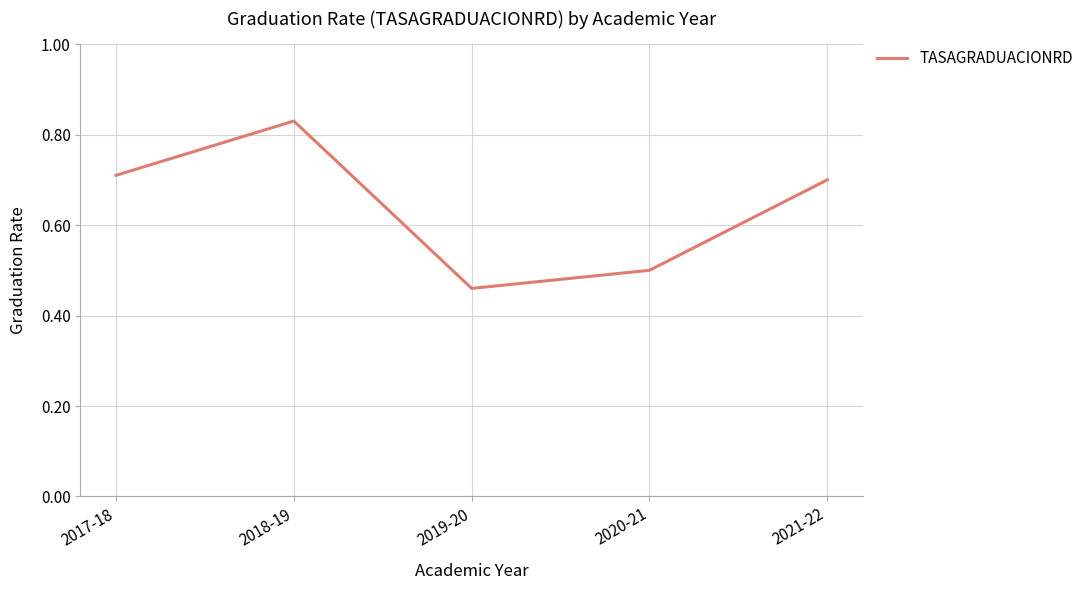

The chart shows a value of 0.3 at 2017-18. True or false?

False